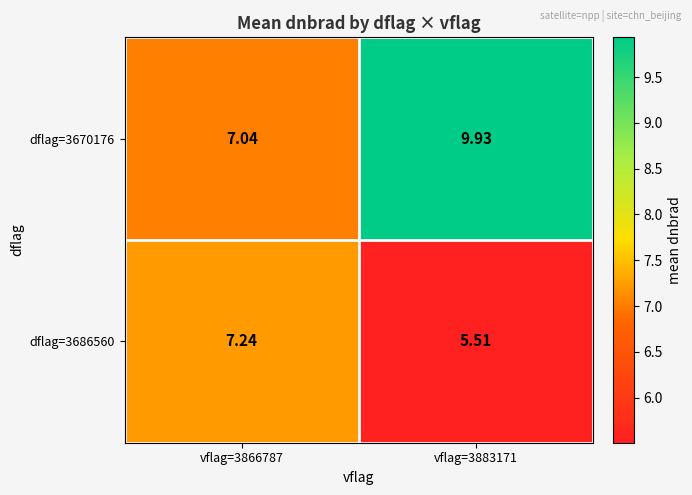

Count the number of categories in the chart.

2